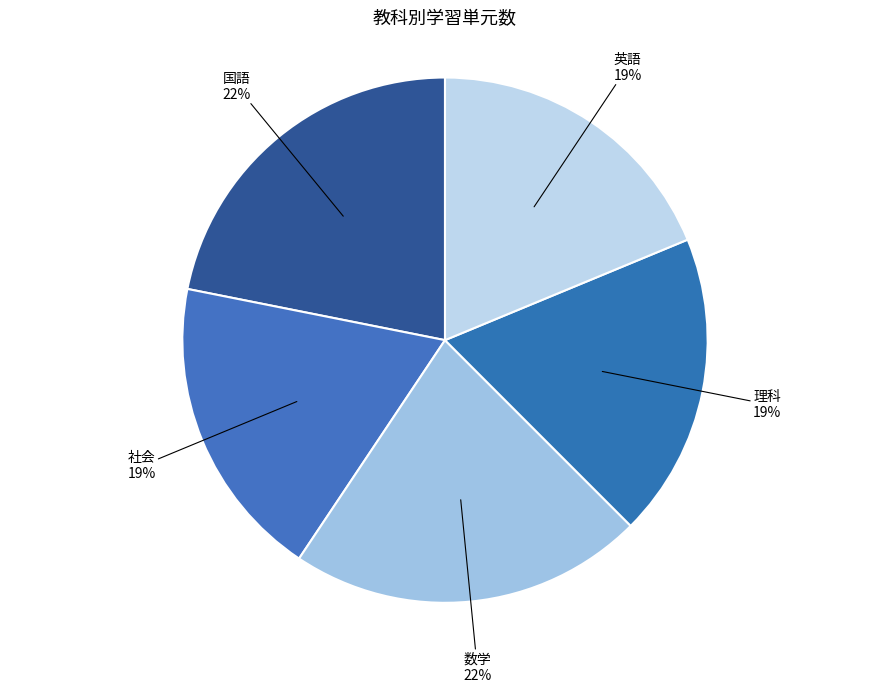

Is it true that 国語 is 22% of the pie?

True